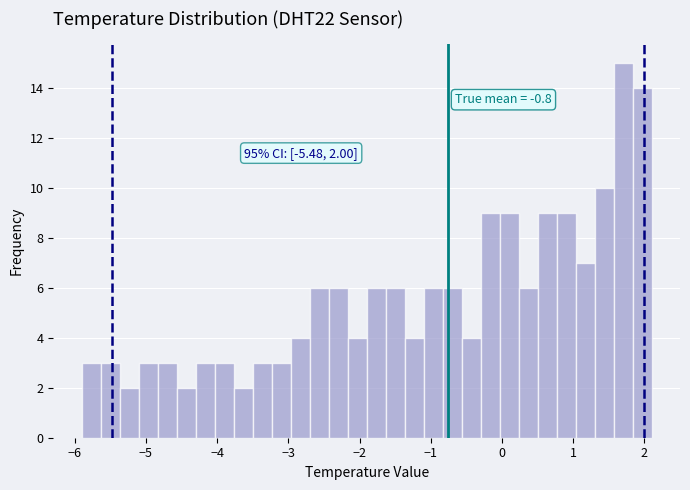

Around what value on the x-axis is the tallest bar? Give the approximate position of its centre, as read against the axis.

1.7